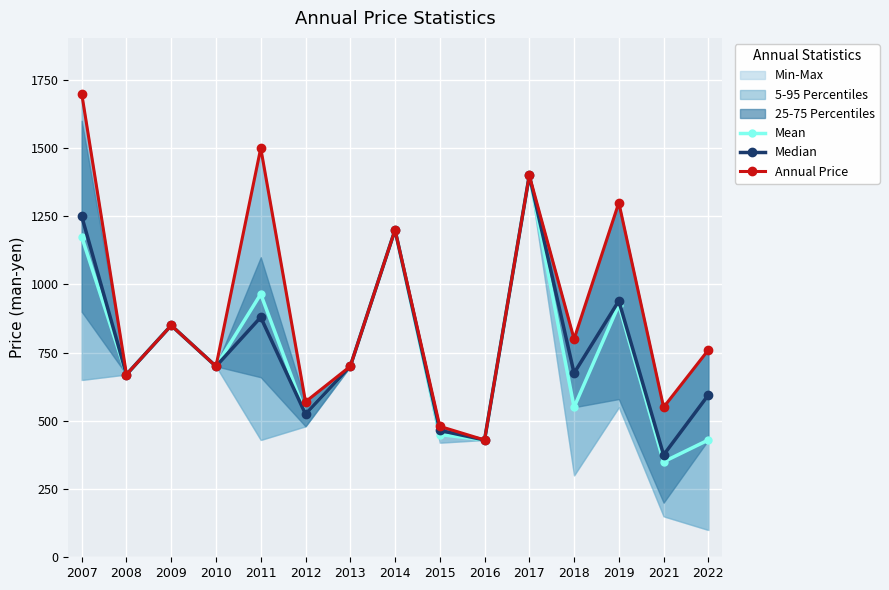

Count the number of categories in the chart.

15